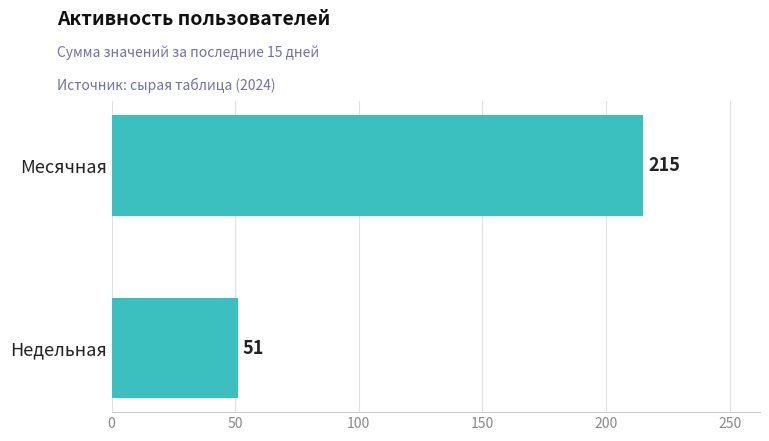

True or false: the data shows 348 at Месячная.

False